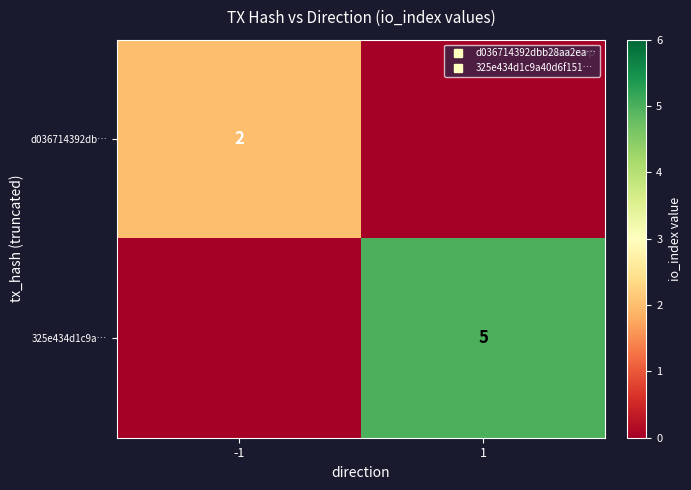

Is the value of d036714392db… at 1 greater than the value of 325e434d1c9a… at 1?

No